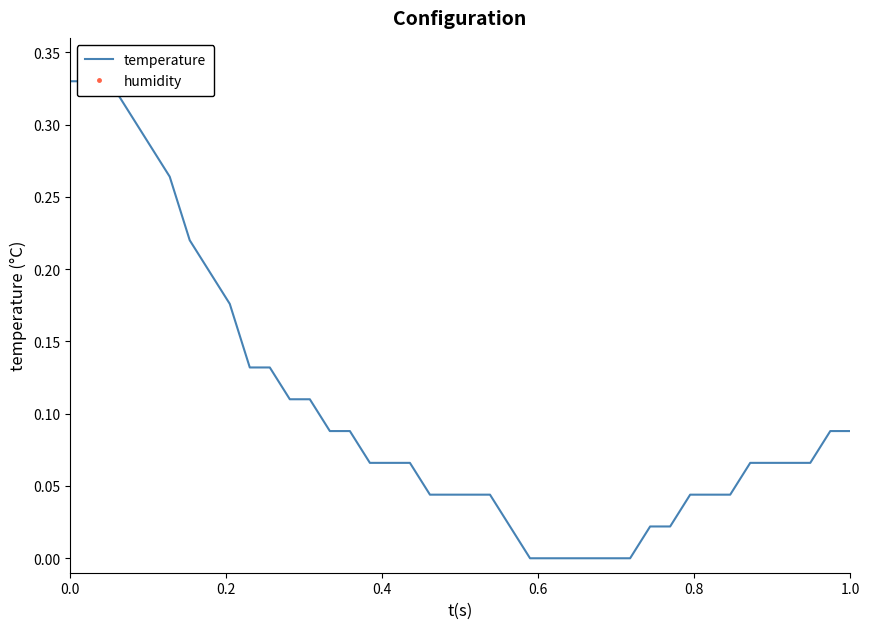

How many distinct data groups are displayed?

2